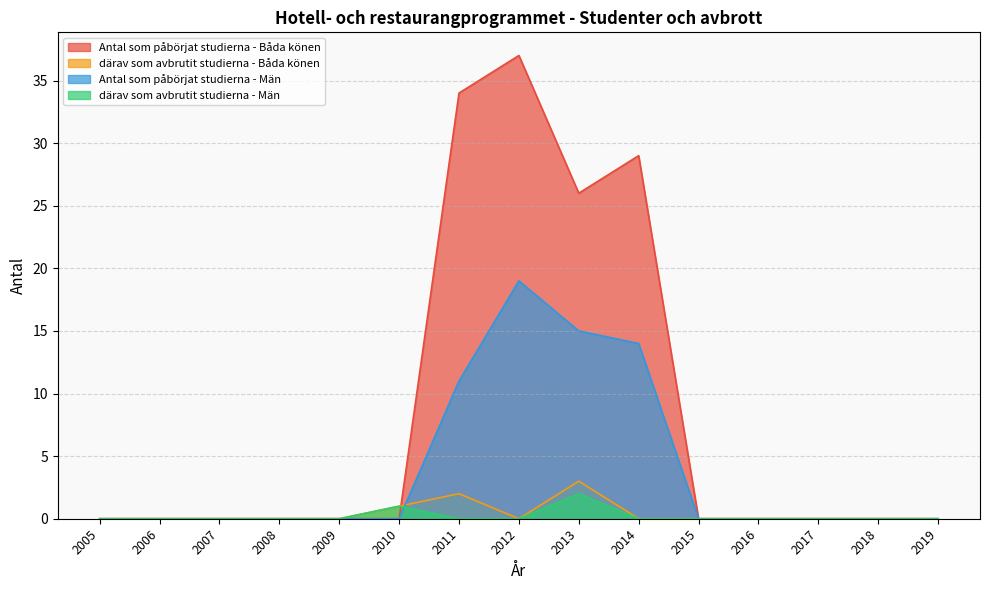

What is the difference between the maximum and minimum values in the Antal som påbörjat studierna - Män series?

19